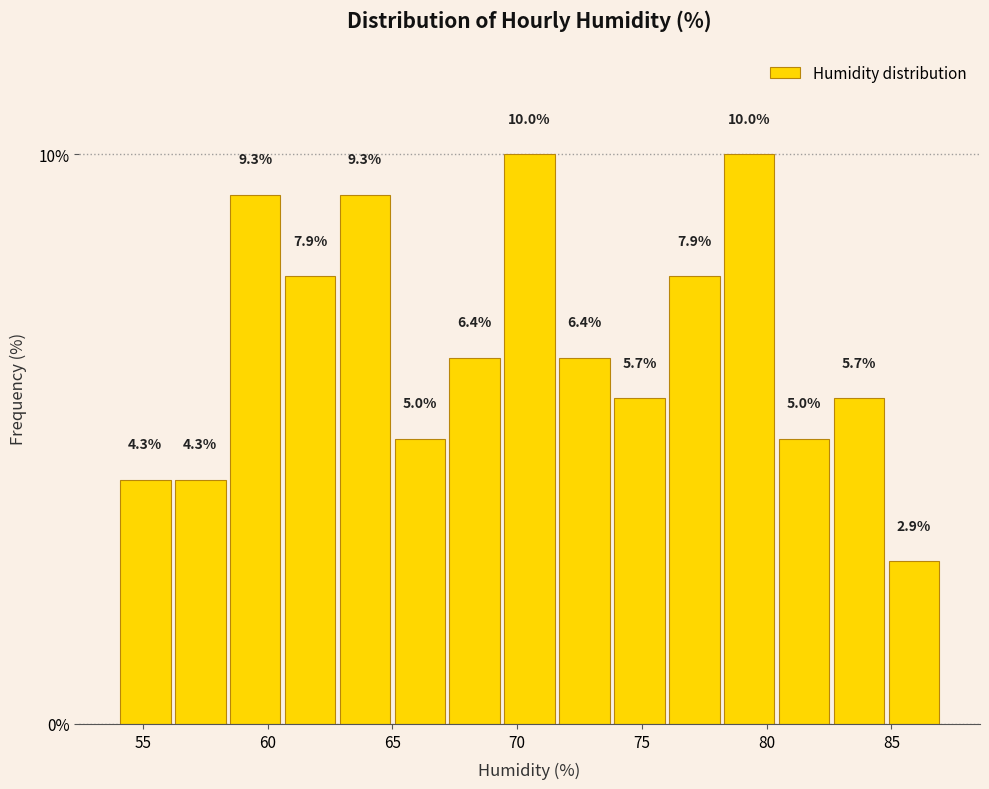

Reading left to right, transcribe this chart: for each bar, give the range it covers on the x-axis and its height. The bar edges are not printed on the chart, so give them approximately, as read against the axis.

54.0 to 56.2: 4.3
56.2 to 58.4: 4.3
58.4 to 60.6: 9.3
60.6 to 62.8: 7.9
62.8 to 65.0: 9.3
65.0 to 67.2: 5.0
67.2 to 69.4: 6.4
69.4 to 71.6: 10.0
71.6 to 73.8: 6.4
73.8 to 76.0: 5.7
76.0 to 78.2: 7.9
78.2 to 80.4: 10.0
80.4 to 82.6: 5.0
82.6 to 84.8: 5.7
84.8 to 87.0: 2.9